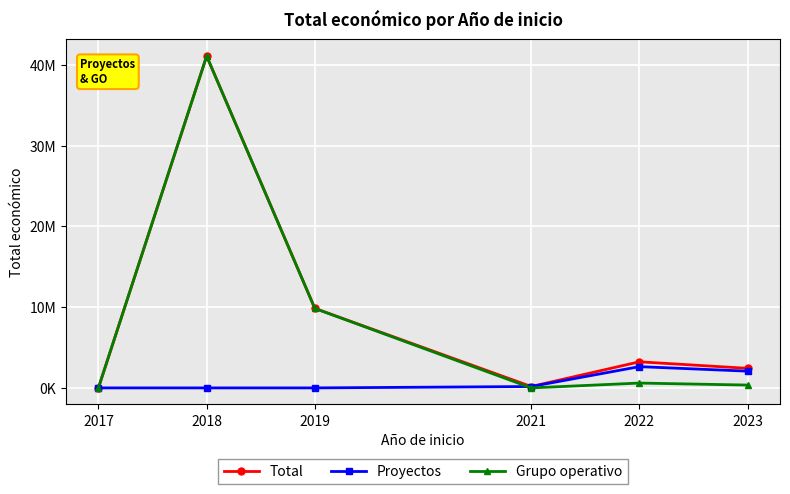

Reading left to right, what are all the values shown in this chart?

Total: 26995	41107491	9847932	171537	3232732	2425345
Proyectos: 0	0	0	171537	2634060	2073206
Grupo operativo: 26995	41107491	9847932	0	598672	352139